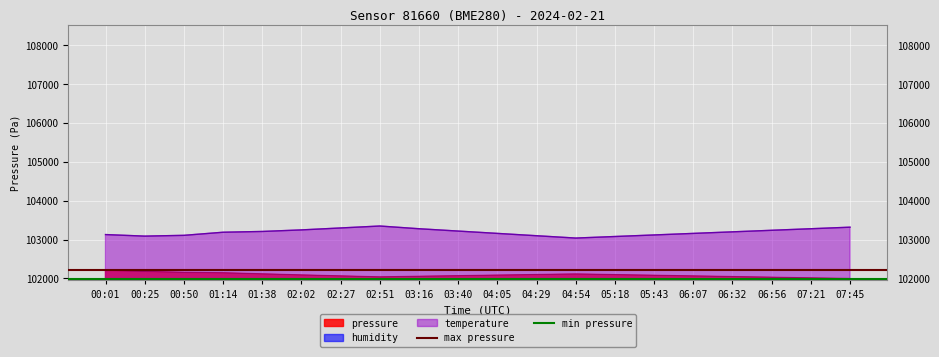

Is it true that min pressure equals 137564.8 at 00:25?

False